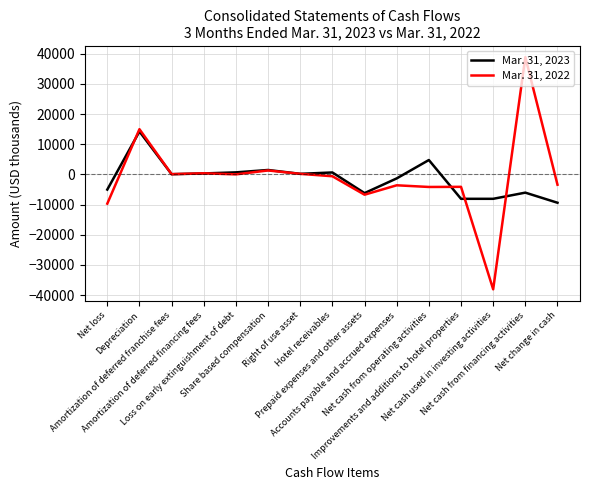

What is the highest value of the Mar. 31, 2022 series?

38842